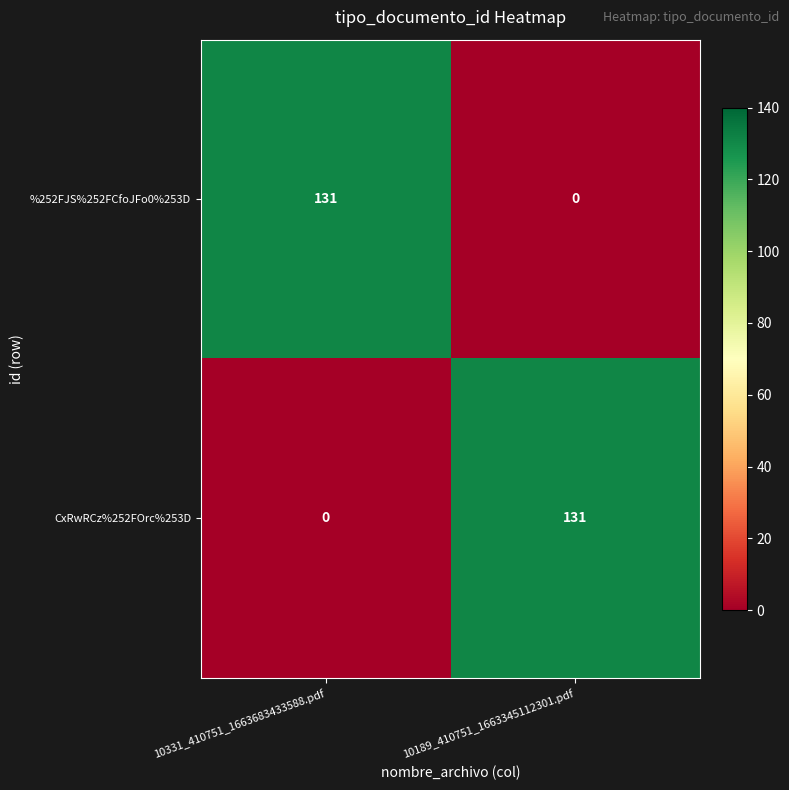

Rank the series at 10331_410751_1663683433588.pdf from highest to lowest value.

%252FJS%252FCfoJFo0%253D, CxRwRCz%252FOrc%253D